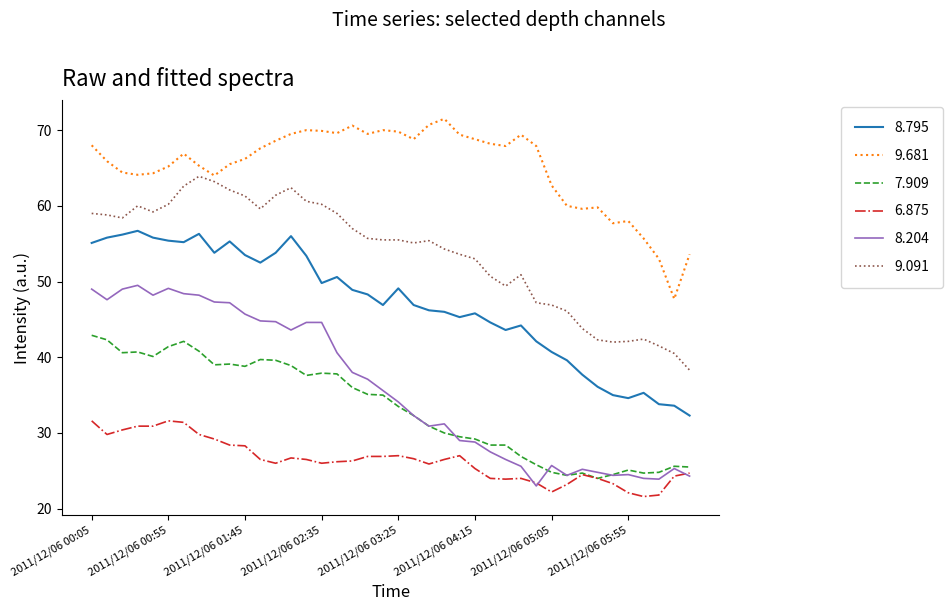

True or false: 8.795 and 9.091 cross at least once.

False